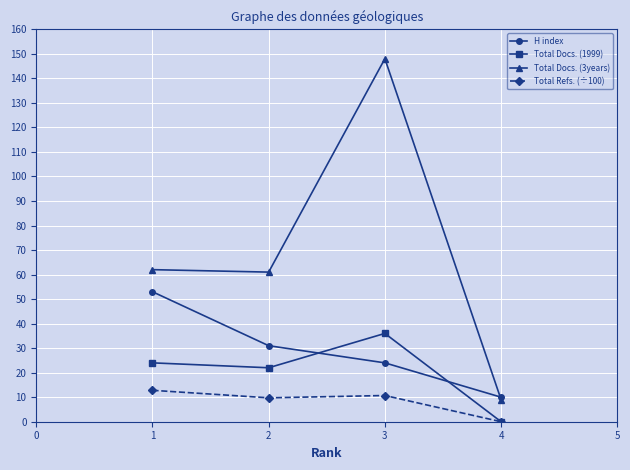

What is the sum of all Total Docs. (1999) values?

82.0